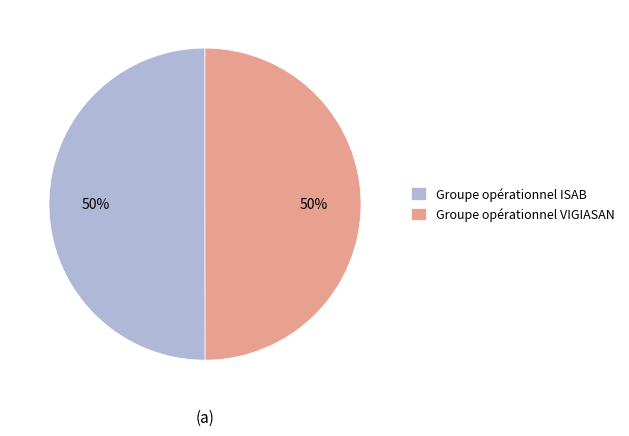

Combined, do Groupe opérationnel VIGIASAN and Groupe opérationnel ISAB account for over 50%?

Yes